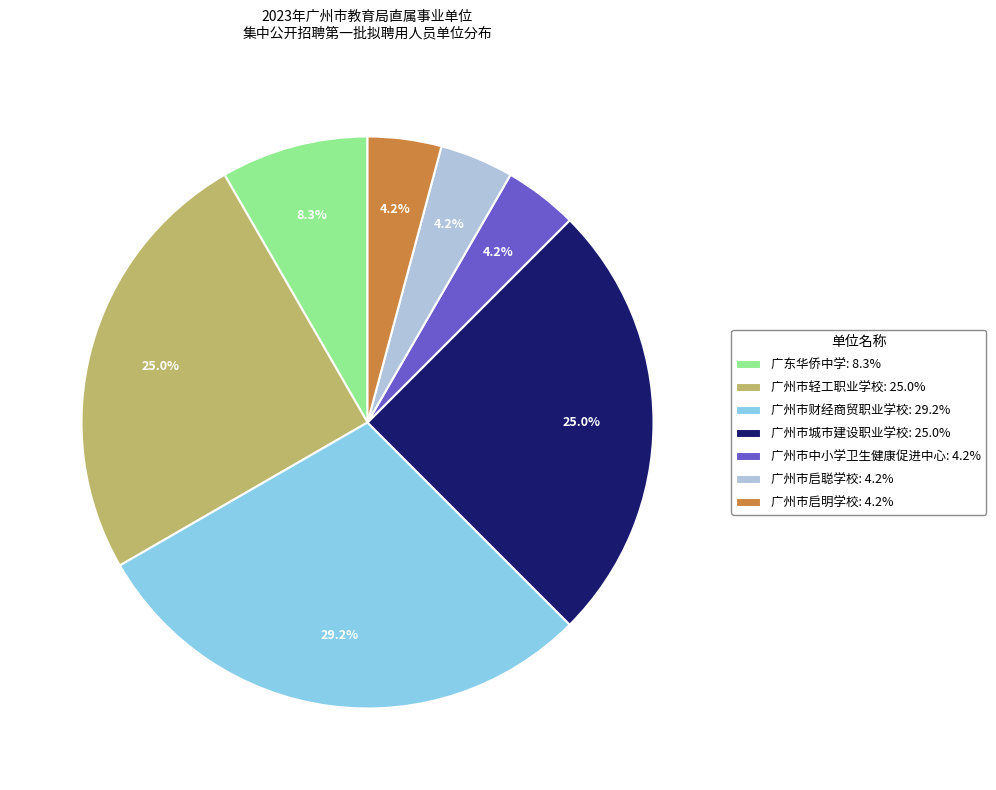

Count the number of slices in the pie.

7